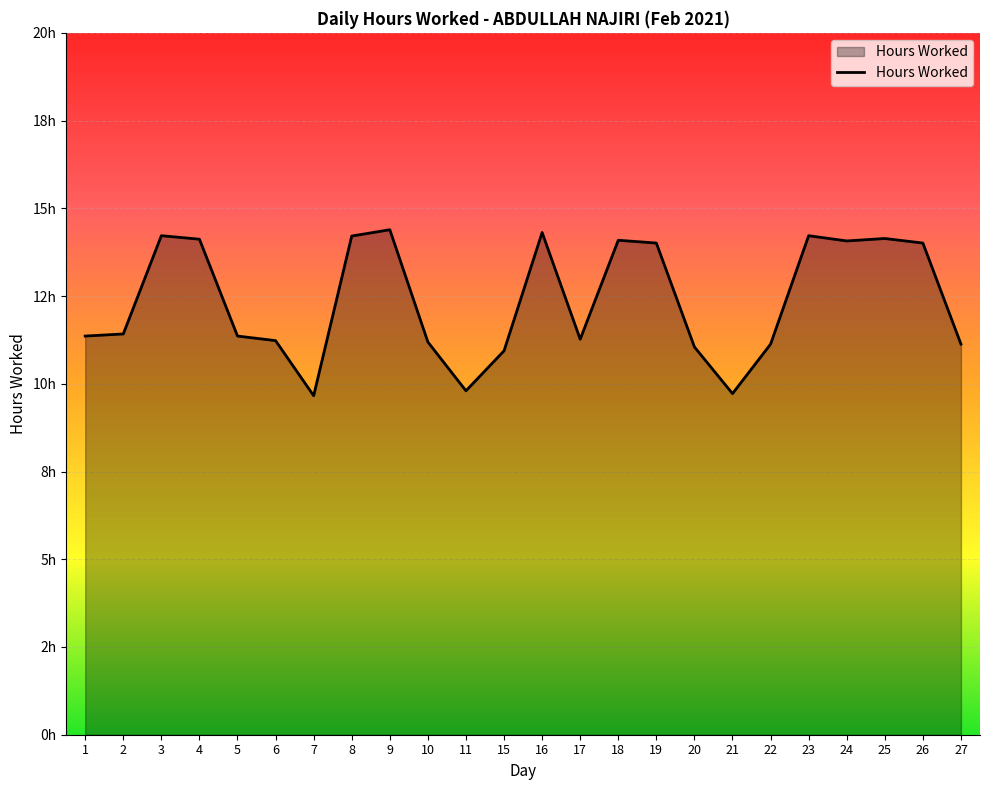

Between 9 and 10, which is larger?

9